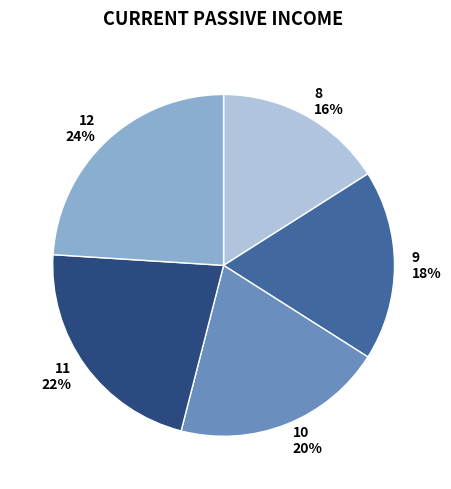

To the nearest percent, what is the average slice percentage?

20%